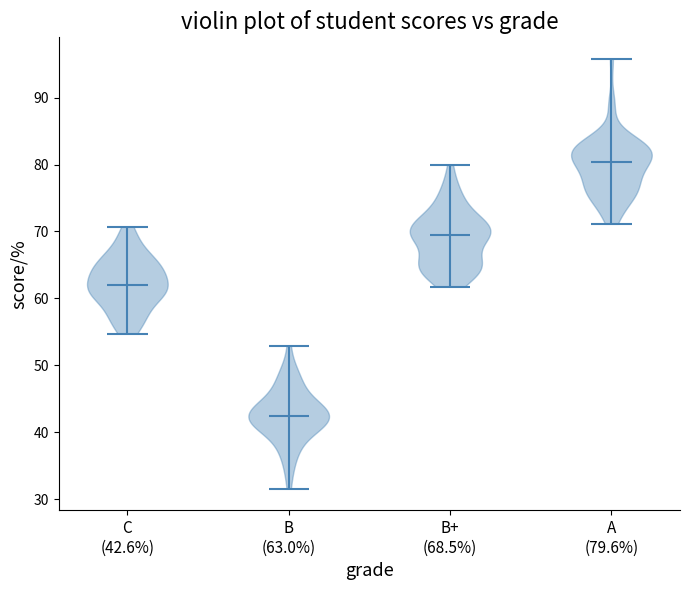

Which violin has the lowest median line?

B (63.0%)